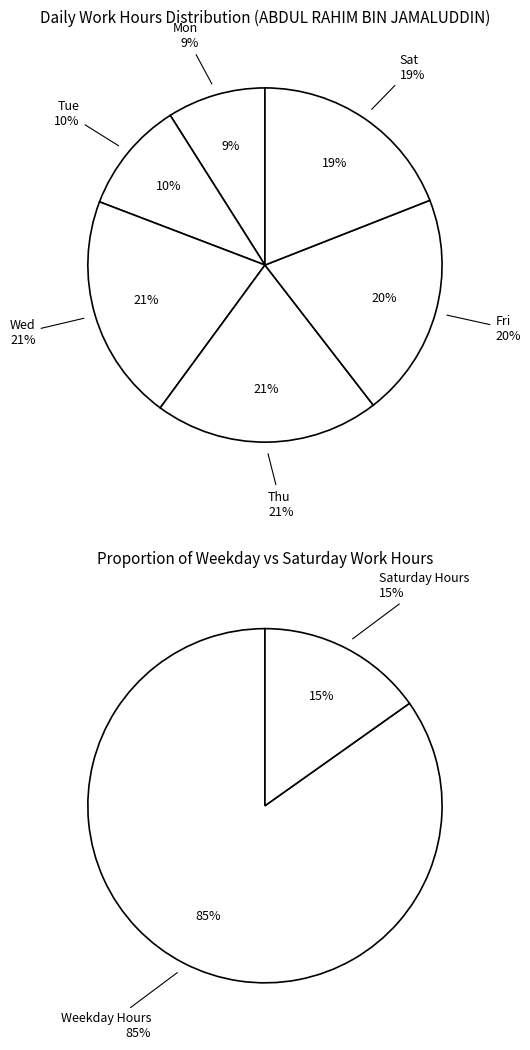

What is the ratio of the value at 16-Thu to the value at 10-Fri?

1.0